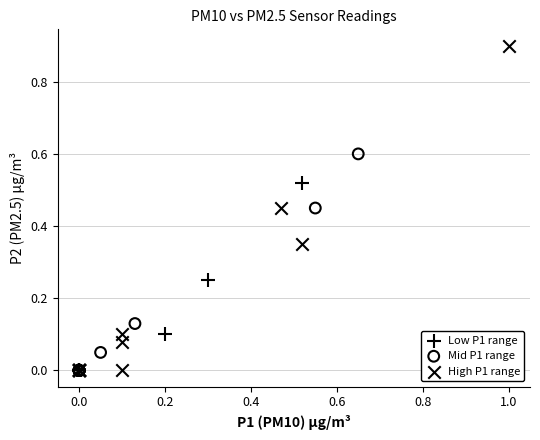

Which series contains the highest Y value?

High P1 range